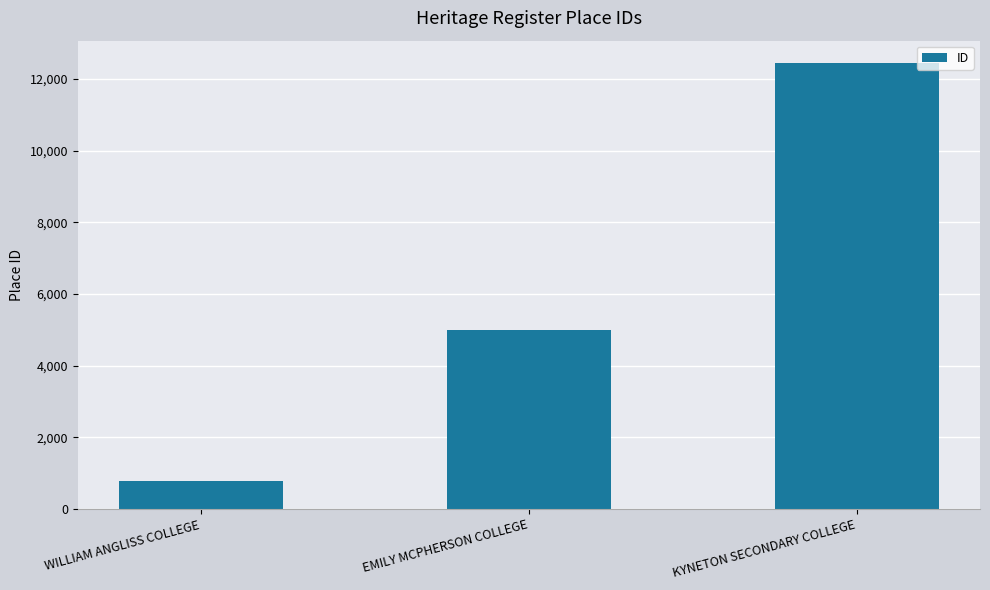

The chart shows a value of 771 at WILLIAM ANGLISS COLLEGE. True or false?

True